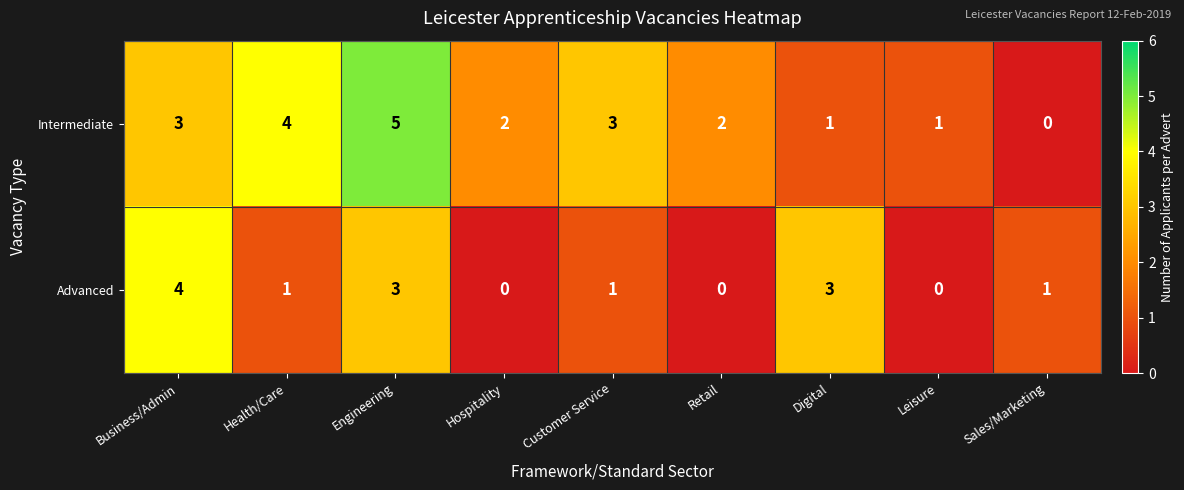

Is it true that Intermediate equals 5 at Health/Care?

False